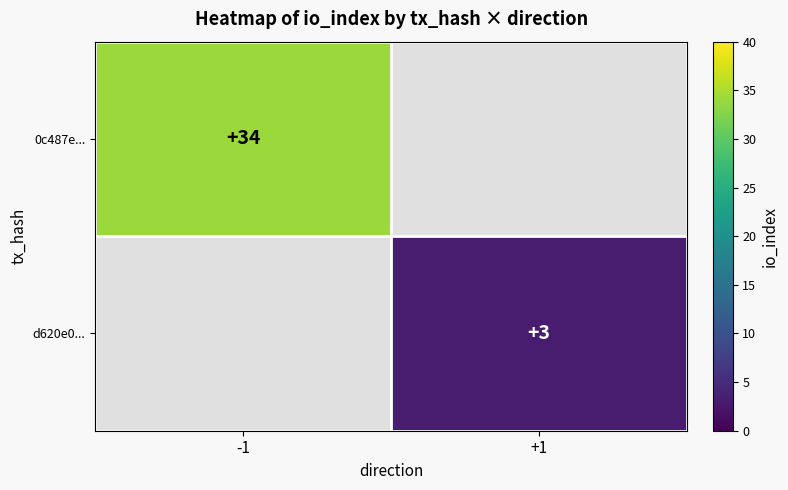

The d620e0... series shows 3 at +1. True or false?

True